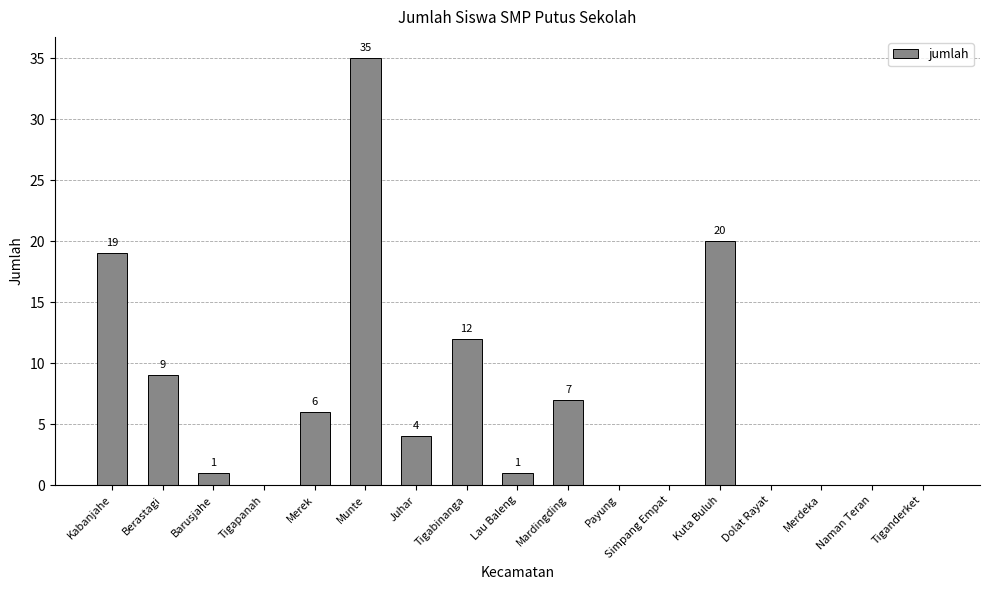

How many series are shown in this chart?

1